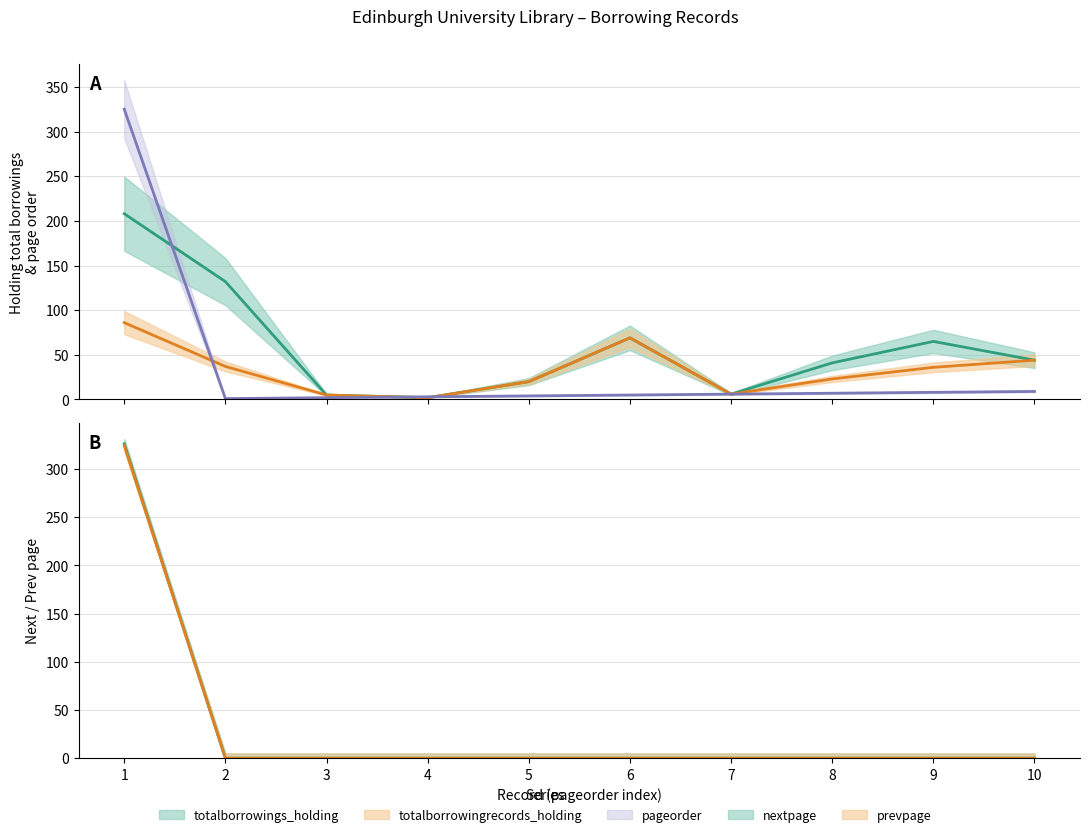

What are all the series names shown in the legend?

pageorder, nextpage, prevpage, totalborrowings_holding, totalborrowingrecords_holding